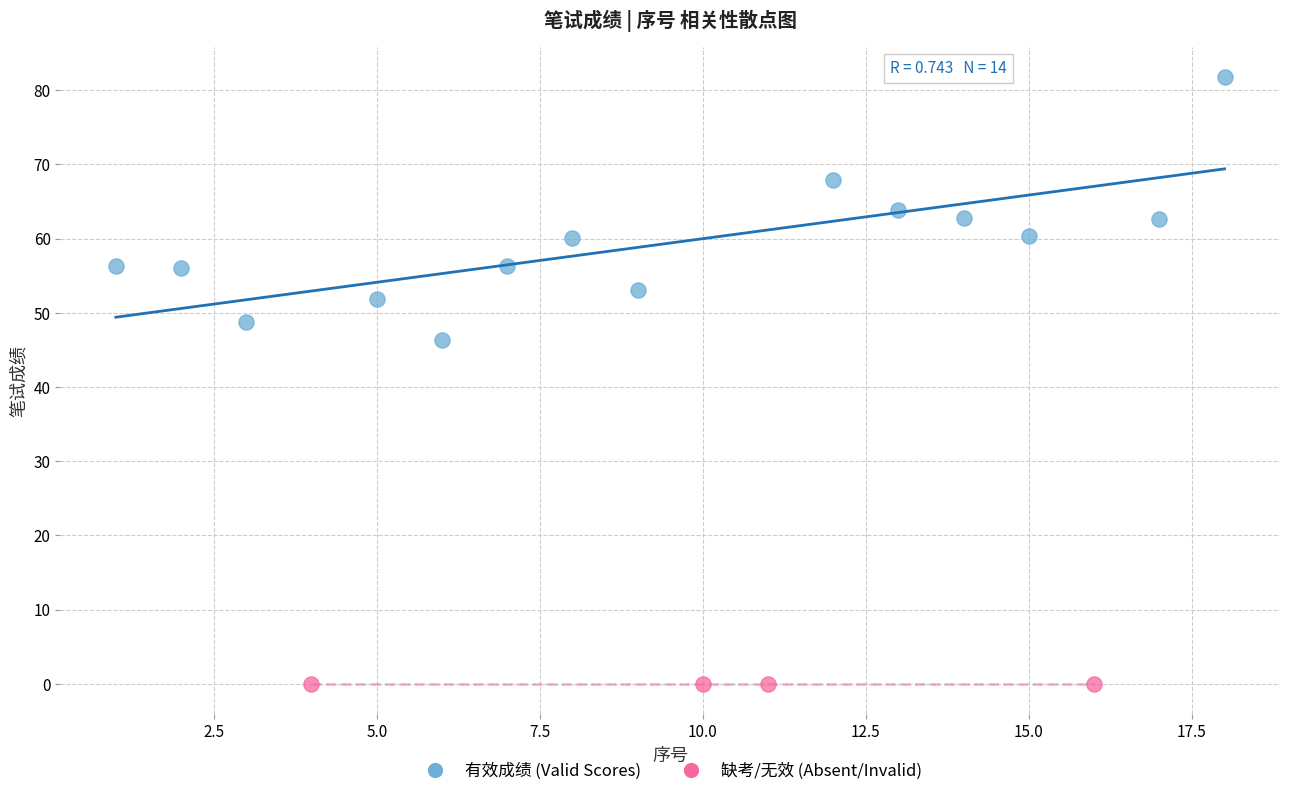

Which series reaches the minimum Y coordinate?

缺考/无效 (Absent/Invalid)